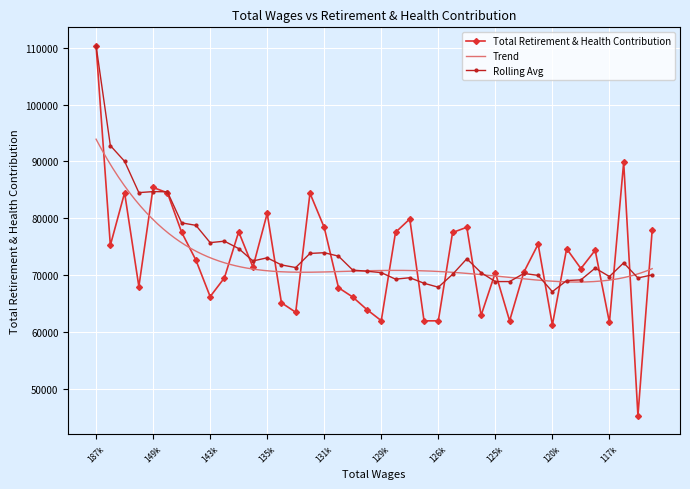

True or false: Rolling Avg has more than 1 points higher than both neighbors.

True